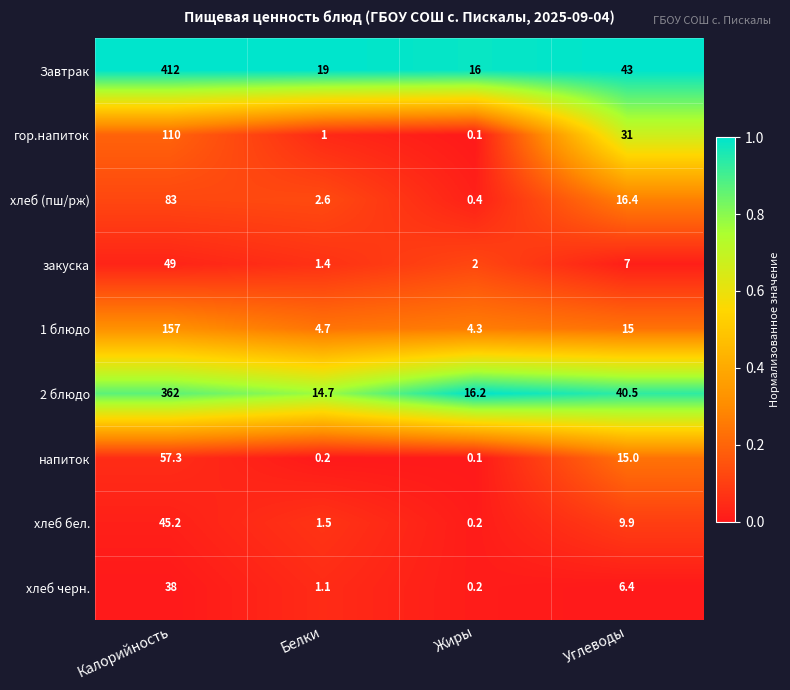

The напиток series shows 15.0 at Углеводы. True or false?

True